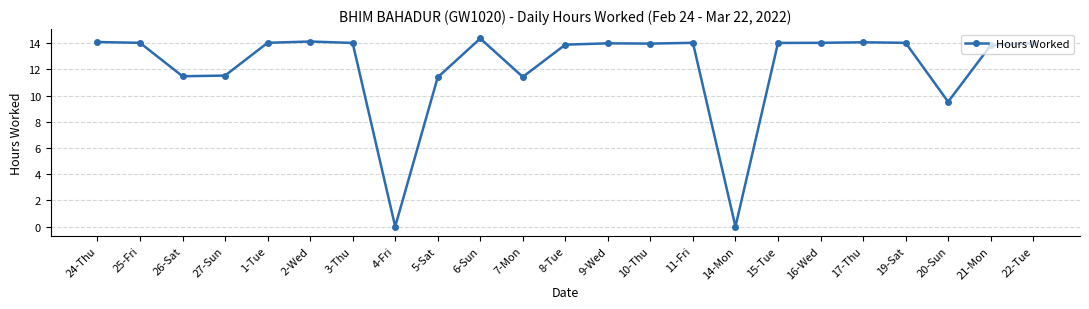

At which label is the value closest to 7?

20-Sun